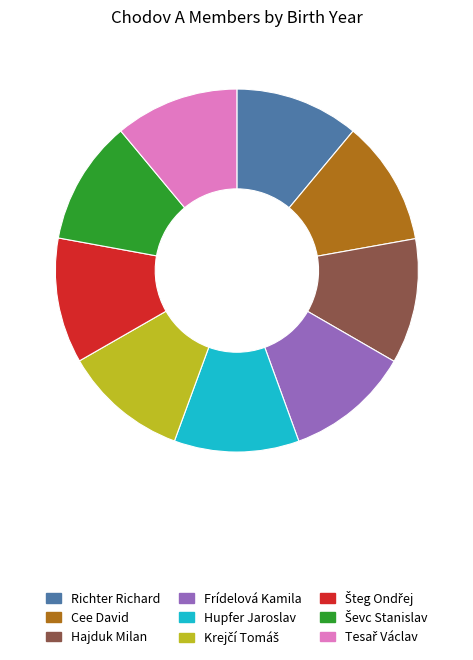

Does any single category account for the majority?

No